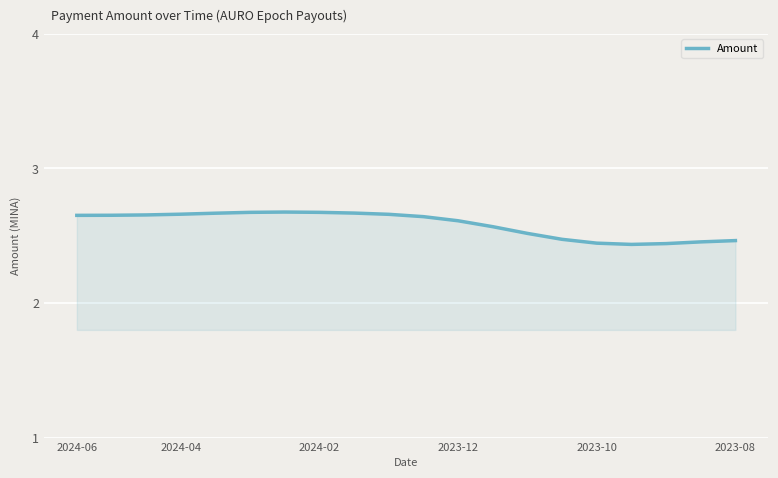

True or false: there are more than 1 points higher than both neighbors.

False